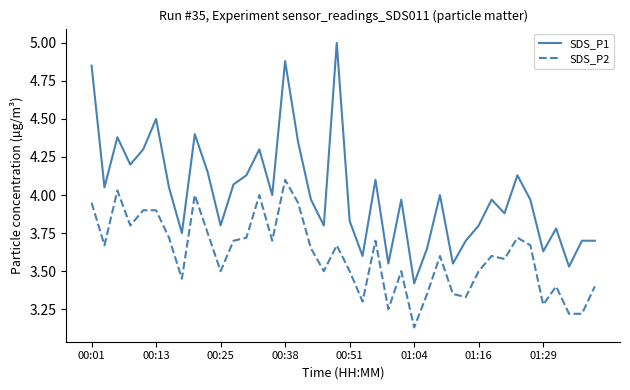

True or false: SDS_P2 and SDS_P1 intersect in this chart.

False